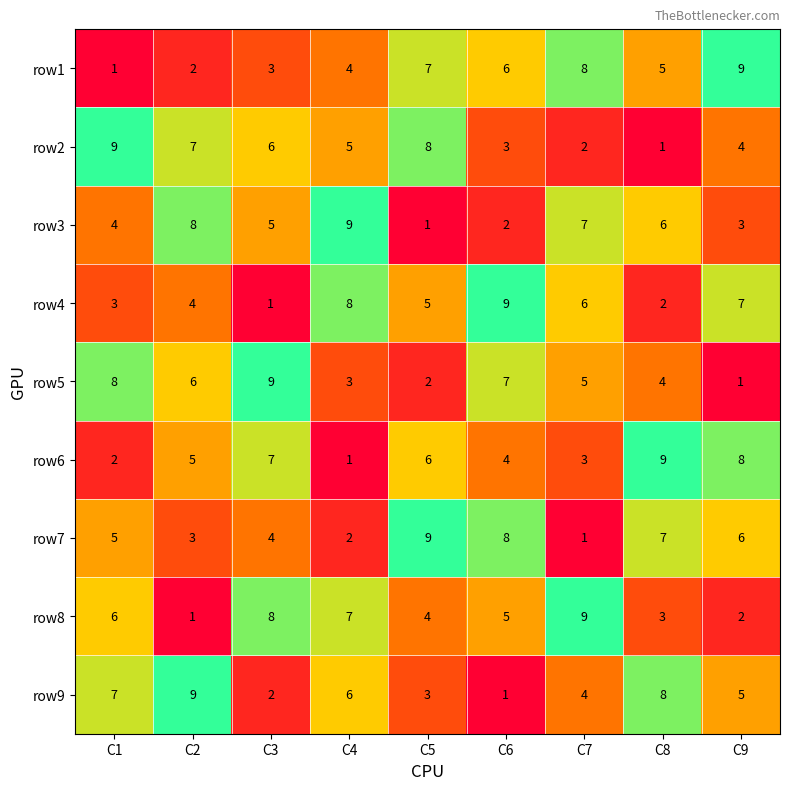

The value of row8 at C7 is 13. True or false?

False